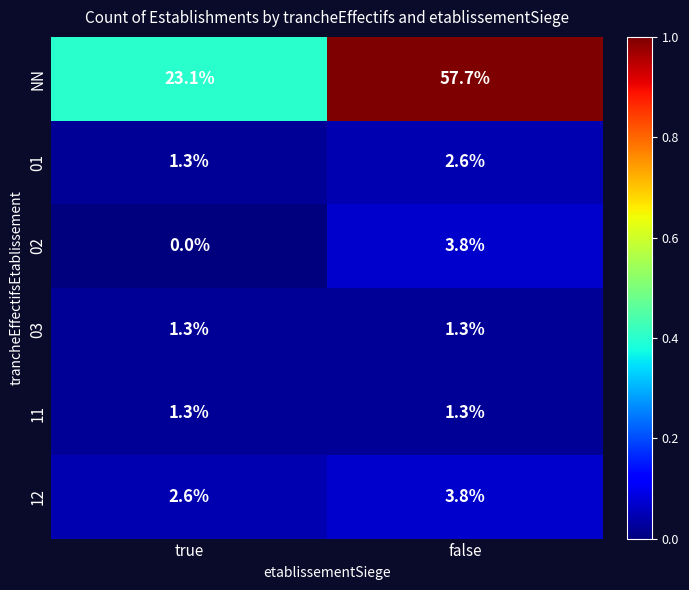

What is the maximum value shown in the chart?

57.7